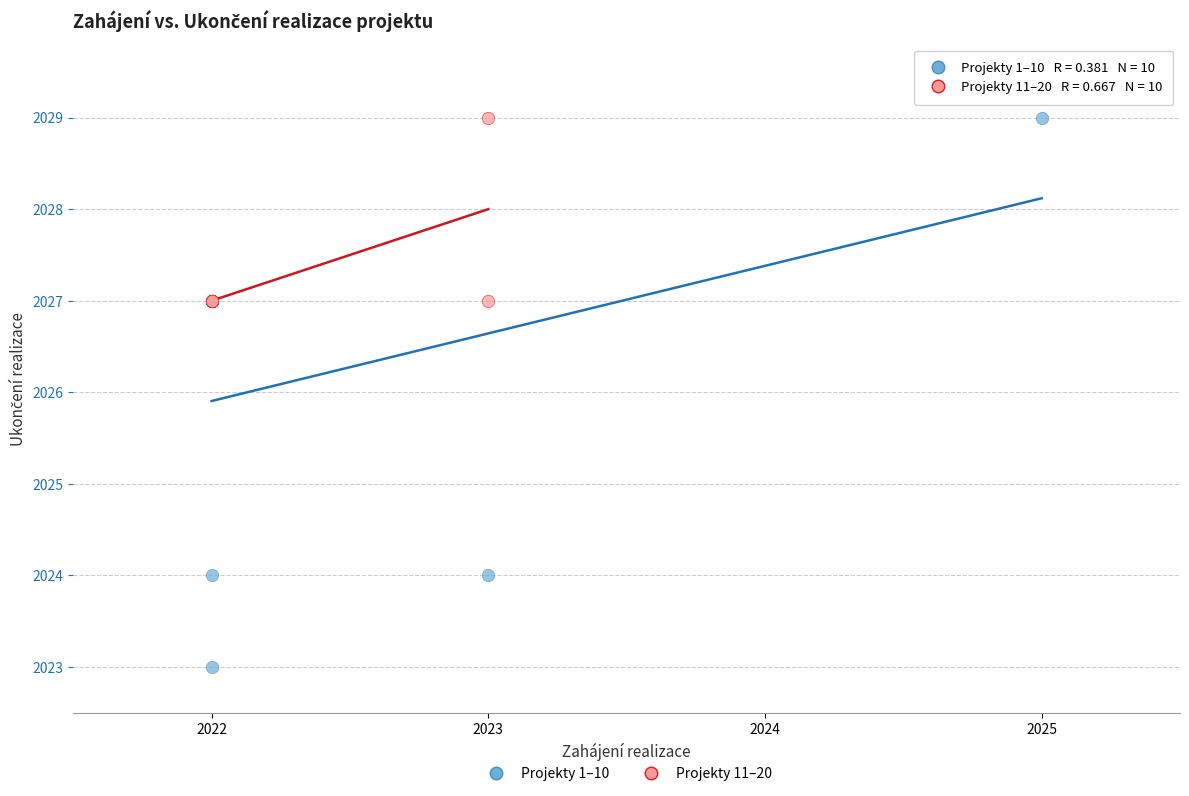

Which series has the largest Y range (max minus min)?

Projekty 1–10